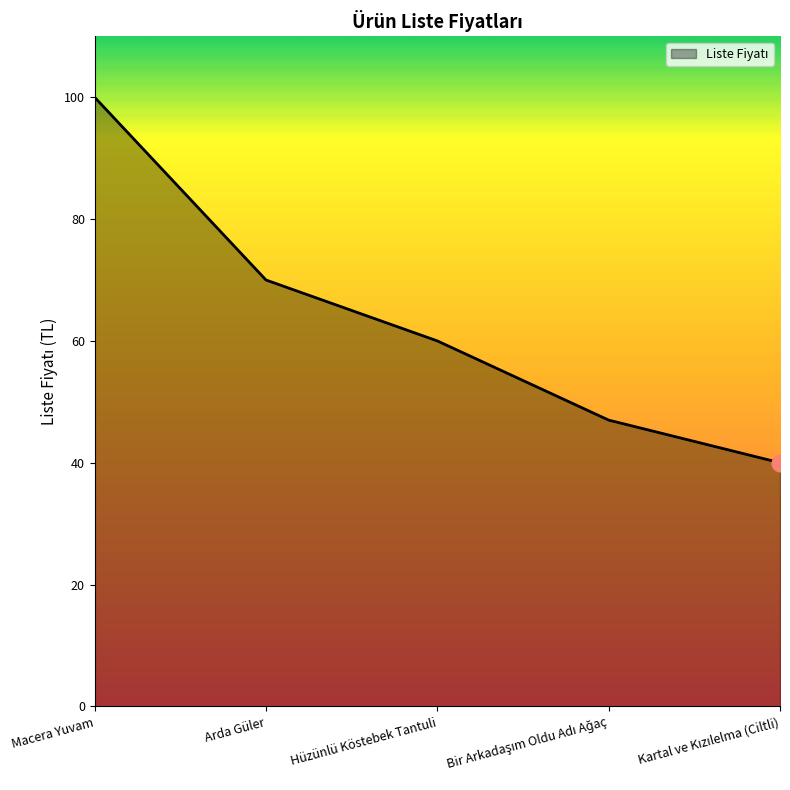

Does the chart display data point markers on the line(s)?

No